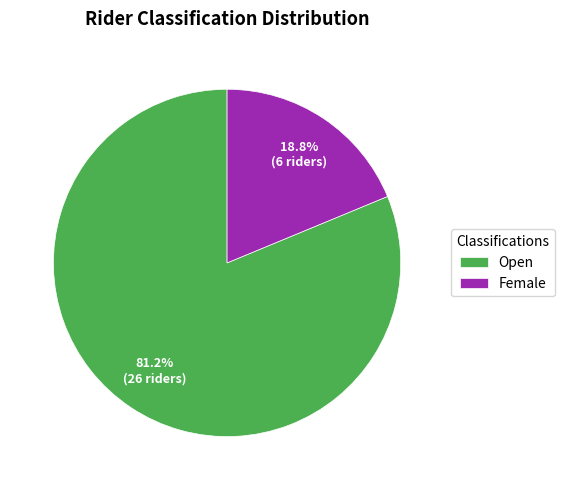

Approximately how many times larger is the value at Female compared to Open?

0.2